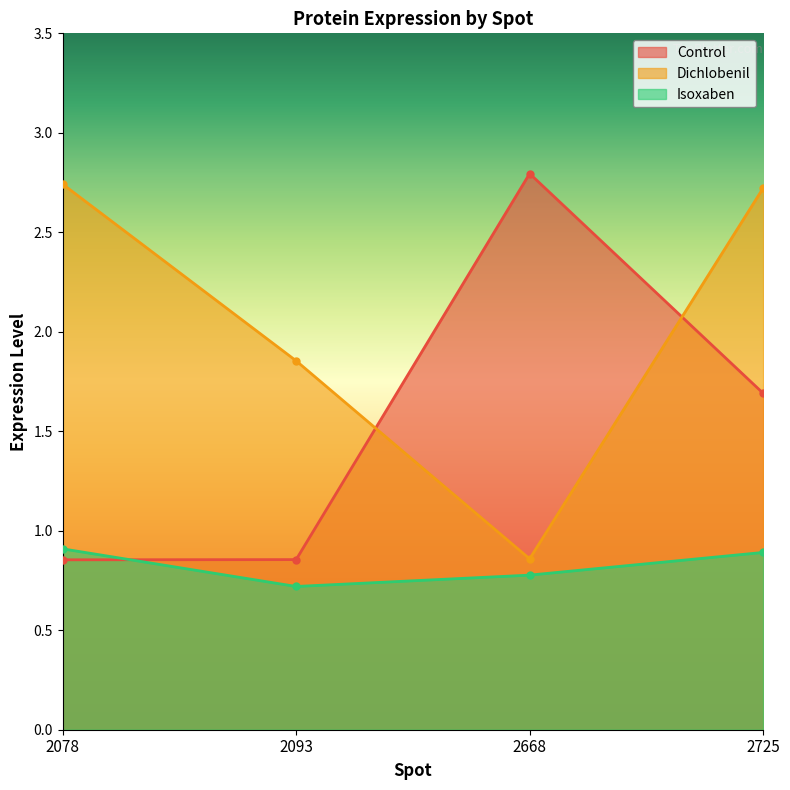

Reading left to right, transcribe all the data shown in this chart.

Control: 0.9	0.9	2.8	1.7
Dichlobenil: 2.7	1.9	0.9	2.7
Isoxaben: 0.9	0.7	0.8	0.9